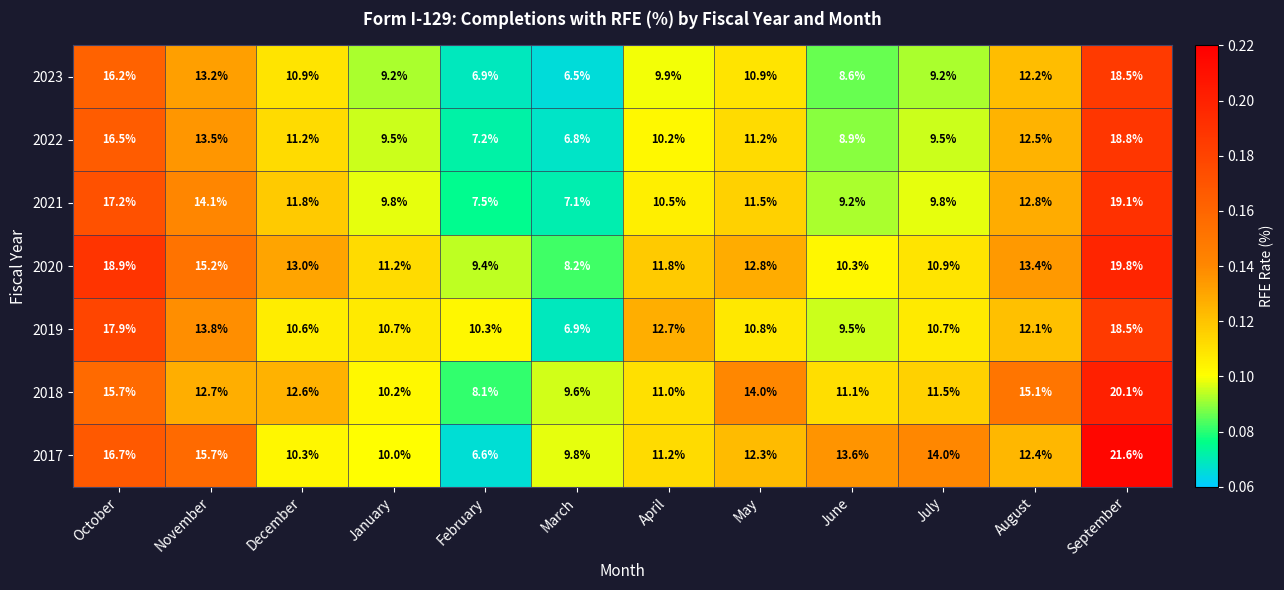

Between March and April, which series saw the biggest shift?

2019